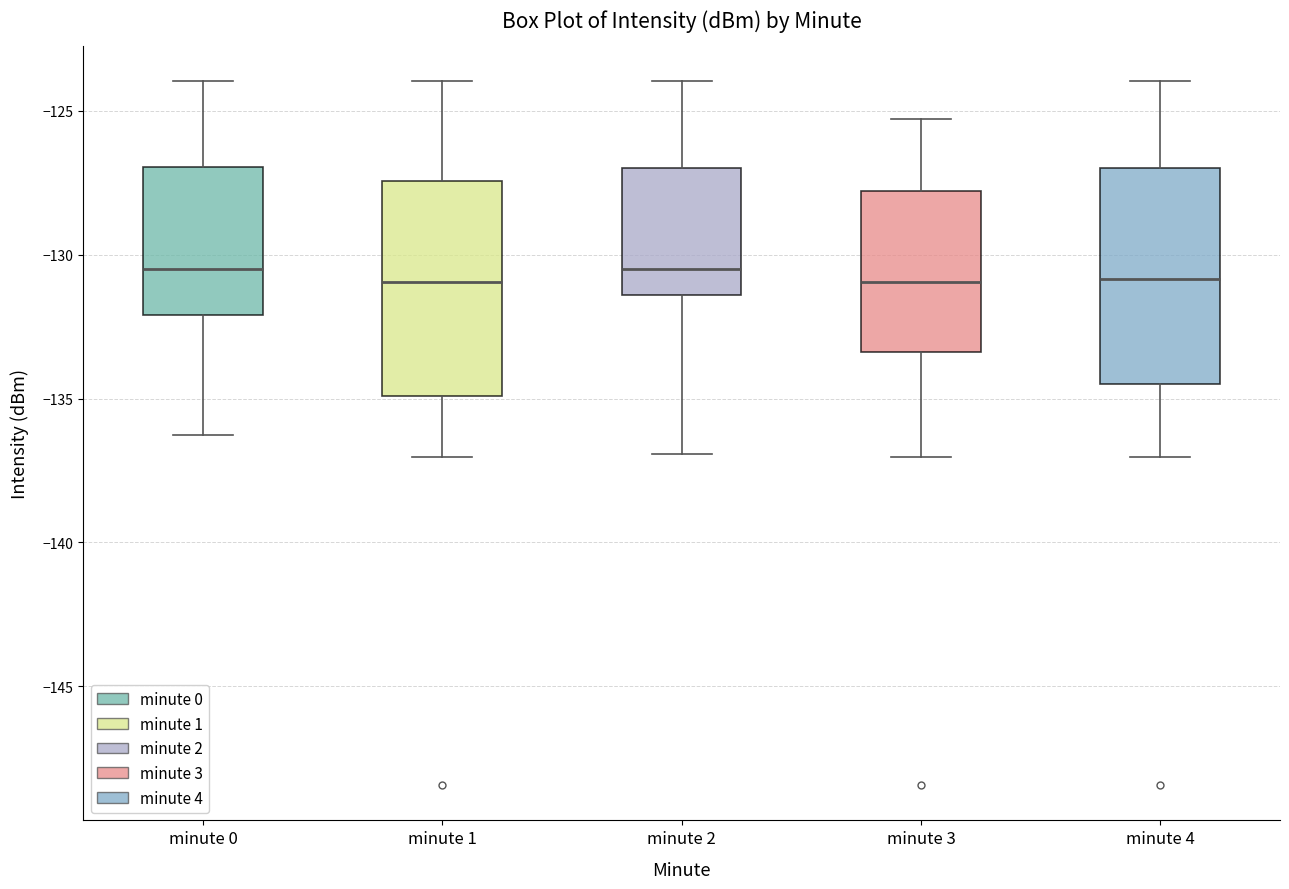

Reading left to right, read every box against the y-axis: the position of its median line, the range the box covers, and the ends of its whiskers. The values are not printed on the chart, so give them approximately, as read against the axis.

minute 0: median -130.5, box -132.0 to -127.0, whiskers -136.5 to -124.0
minute 1: median -131.0, box -135.0 to -127.5, whiskers -137.0 to -124.0
minute 2: median -130.5, box -131.5 to -127.0, whiskers -137.0 to -124.0
minute 3: median -131.0, box -133.5 to -128.0, whiskers -137.0 to -125.5
minute 4: median -131.0, box -134.5 to -127.0, whiskers -137.0 to -124.0